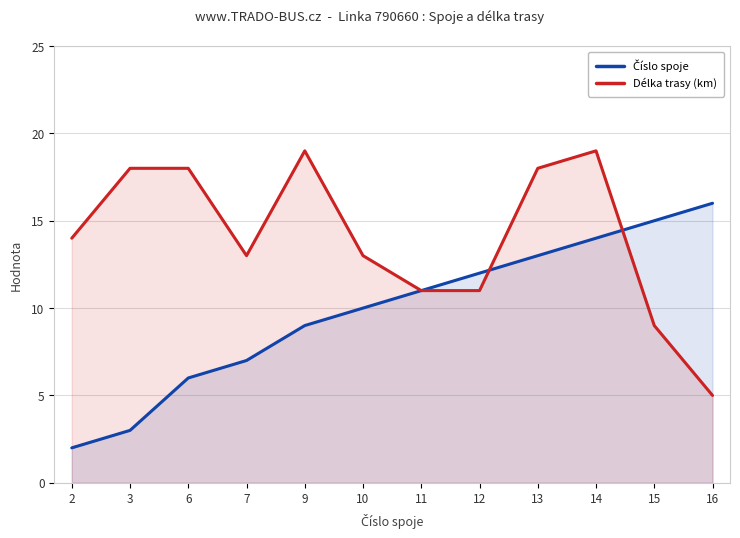

Rank the series by their maximum value, from lowest to highest.

Číslo spoje, Délka trasy (km)